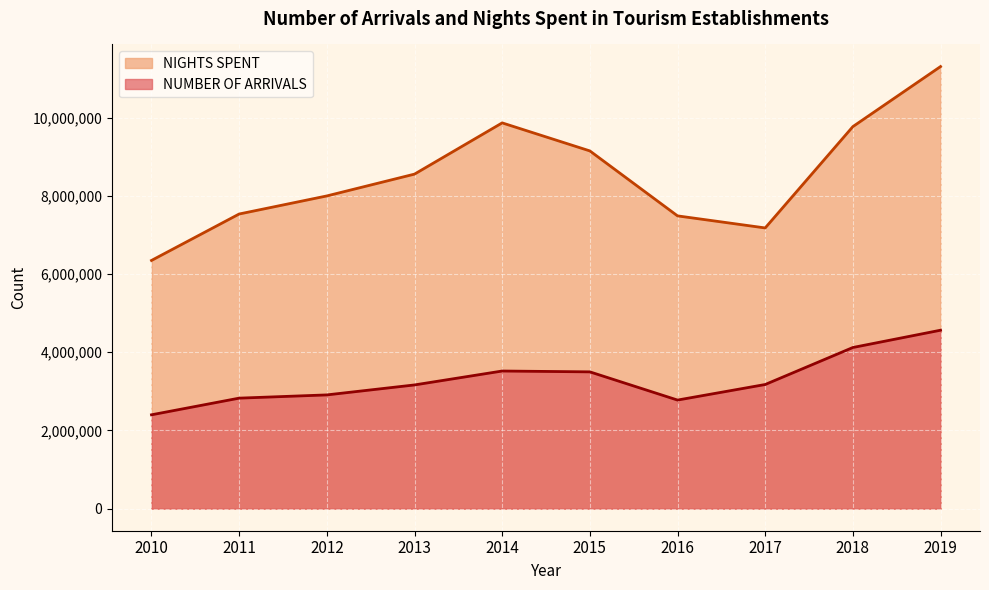

True or false: NIGHTS SPENT and NUMBER OF ARRIVALS intersect in this chart.

False